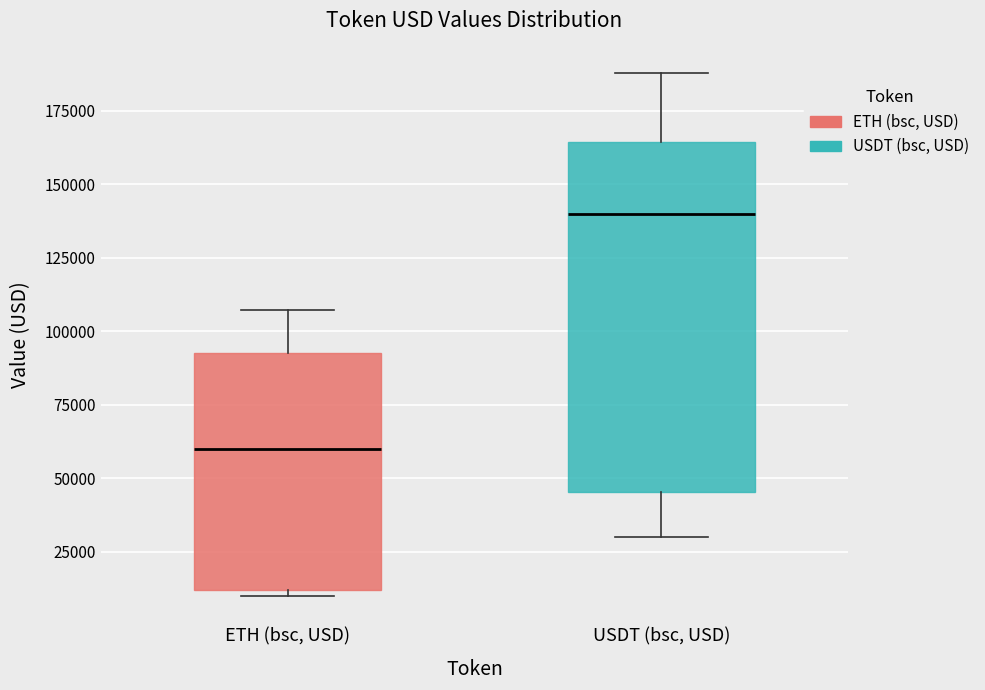

Reading left to right, transcribe this box plot: for each box, give where its median line is, the range the box spans, and where its two whiskers end, as read against the y-axis. The values are not printed on the chart, so give them approximately, as read against the axis.

ETH (bsc, USD): median 60000, box 10000 to 95000, whiskers 10000 (just below the box's lower edge) to 105000
USDT (bsc, USD): median 140000, box 45000 to 165000, whiskers 30000 to 190000